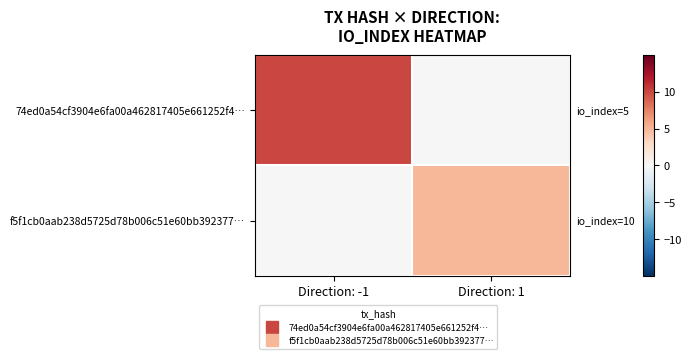

Reading left to right, extract all data points from this chart.

74ed0a54cf3904e6fa00a462817405e661252f4…: Direction: -1=10	Direction: 1=0
f5f1cb0aab238d5725d78b006c51e60bb392377…: Direction: -1=0	Direction: 1=5